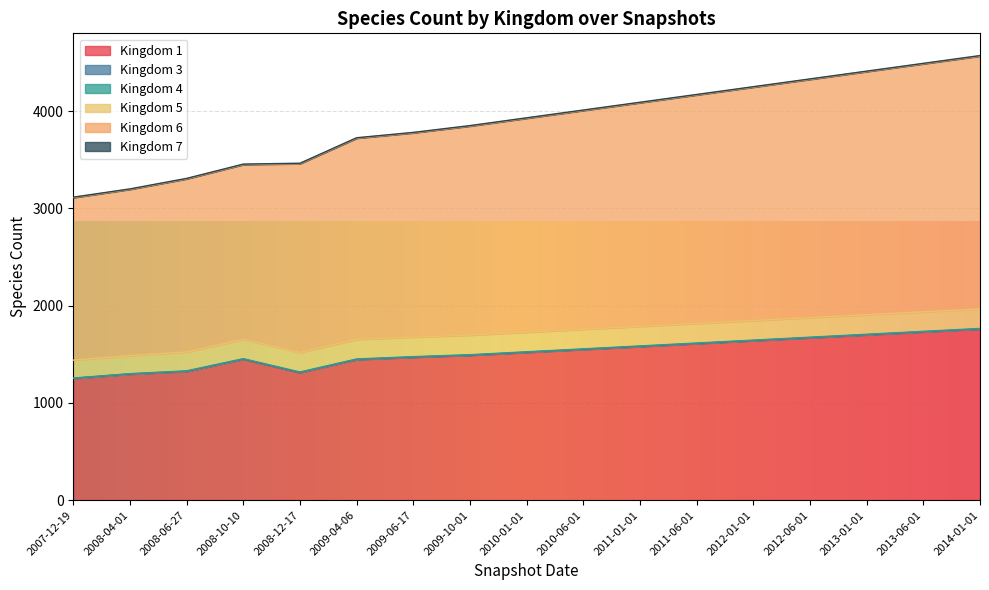

How many distinct data groups are displayed?

6